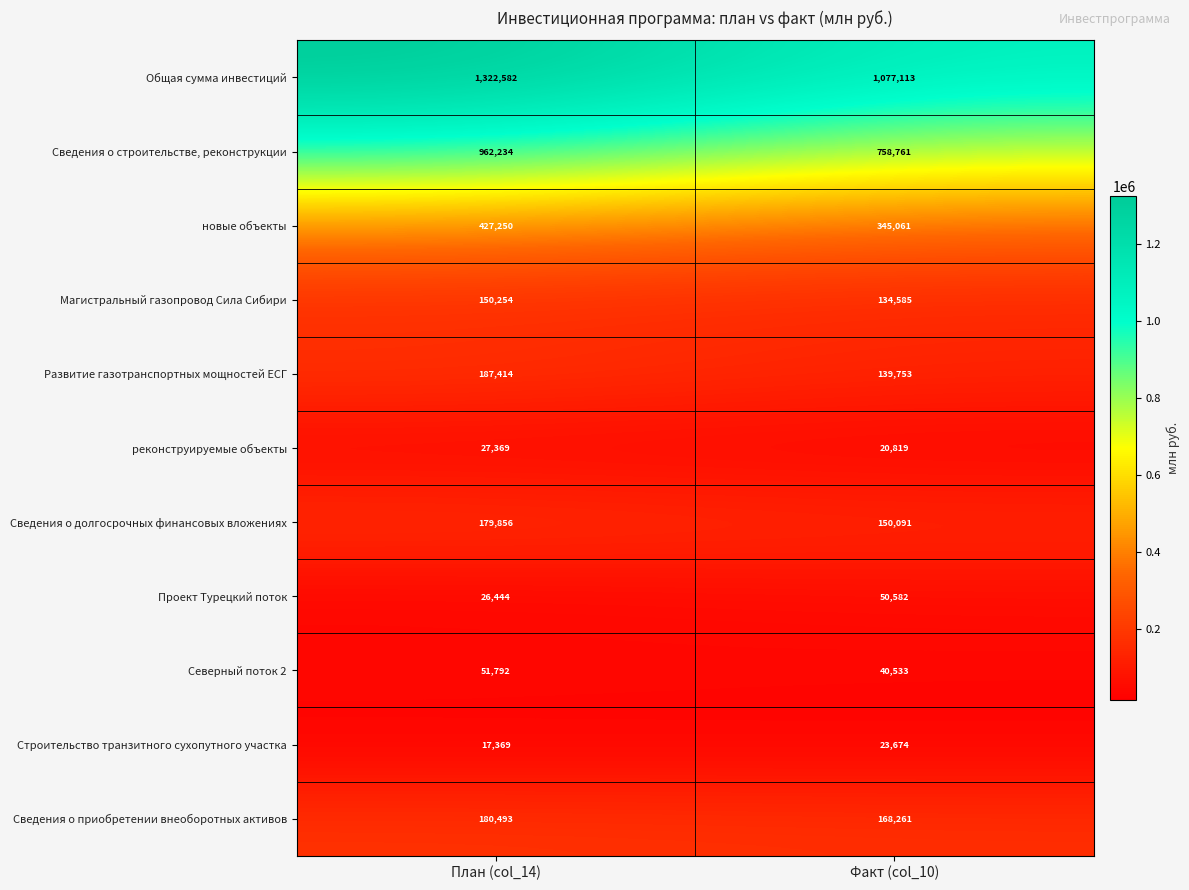

Reading right to left, extract all data points from this chart.

Общая сумма инвестиций: 1077113	1322582
Сведения о строительстве, реконструкции: 758761	962234
новые объекты: 345061	427250
Магистральный газопровод Сила Сибири: 134585	150254
Развитие газотранспортных мощностей ЕСГ: 139753	187414
реконструируемые объекты: 20819	27369
Сведения о долгосрочных финансовых вложениях: 150091	179856
Проект Турецкий поток: 50582	26444
Северный поток 2: 40533	51792
Строительство транзитного сухопутного участка: 23674	17369
Сведения о приобретении внеоборотных активов: 168261	180493